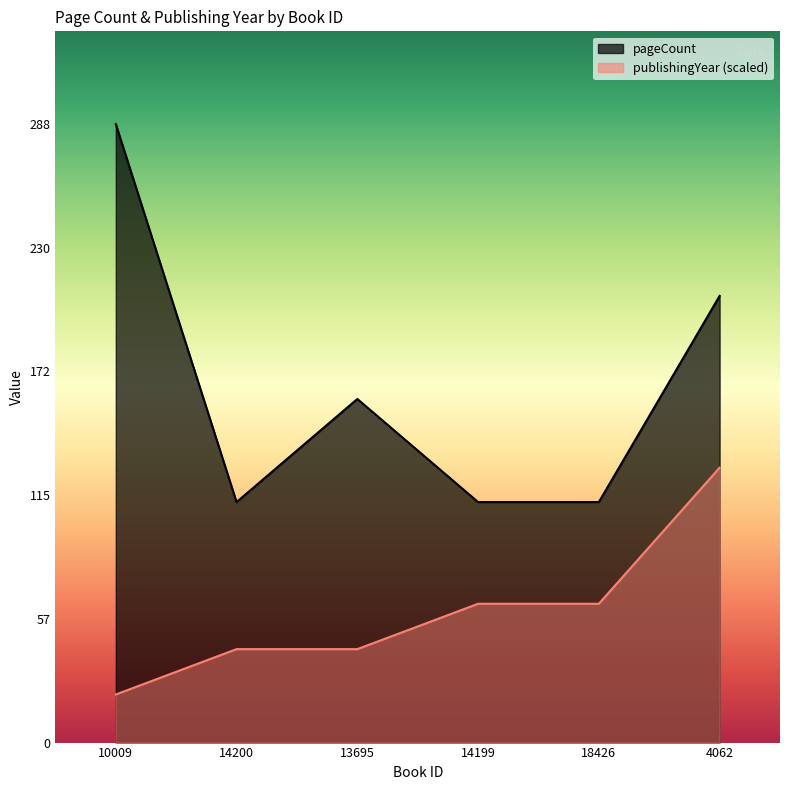

True or false: publishingYear has more than 2 points higher than both neighbors.

False